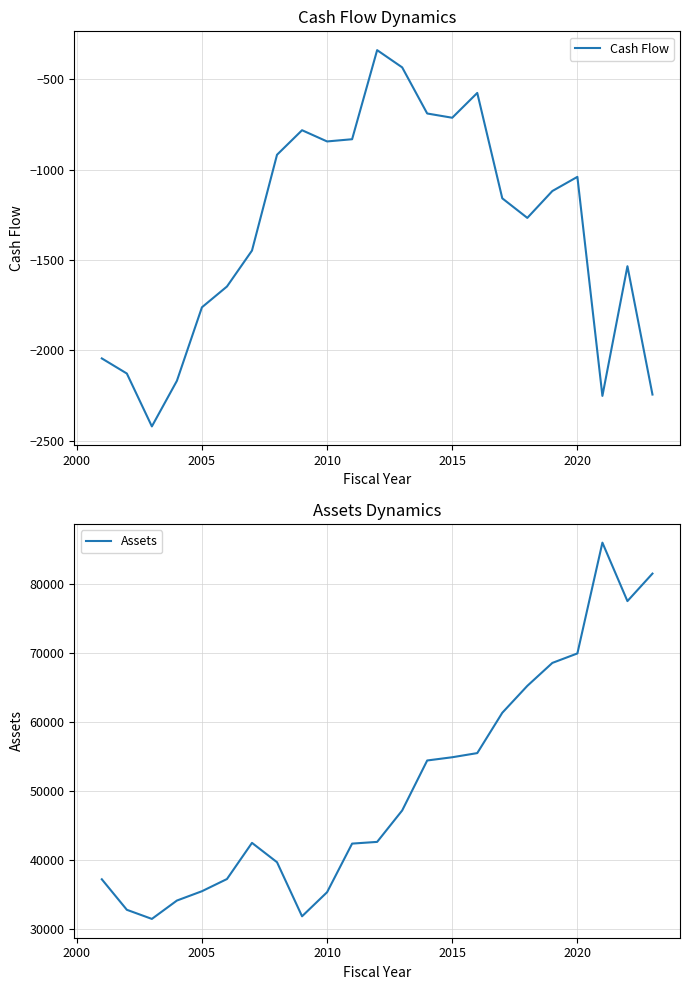

The Cash Flow series shows -288.3 at 2010. True or false?

False